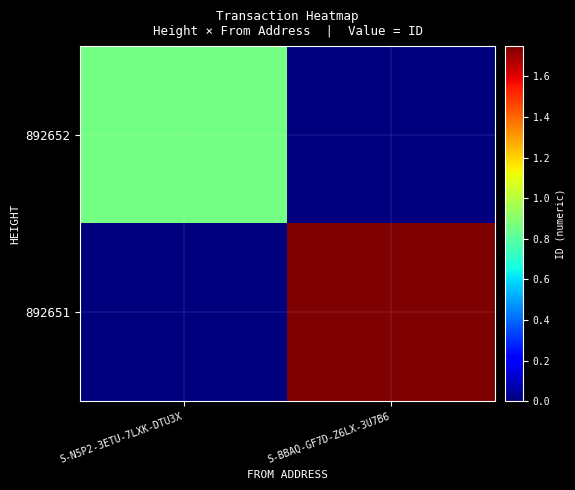

Which series has the largest total across all categories?

892651